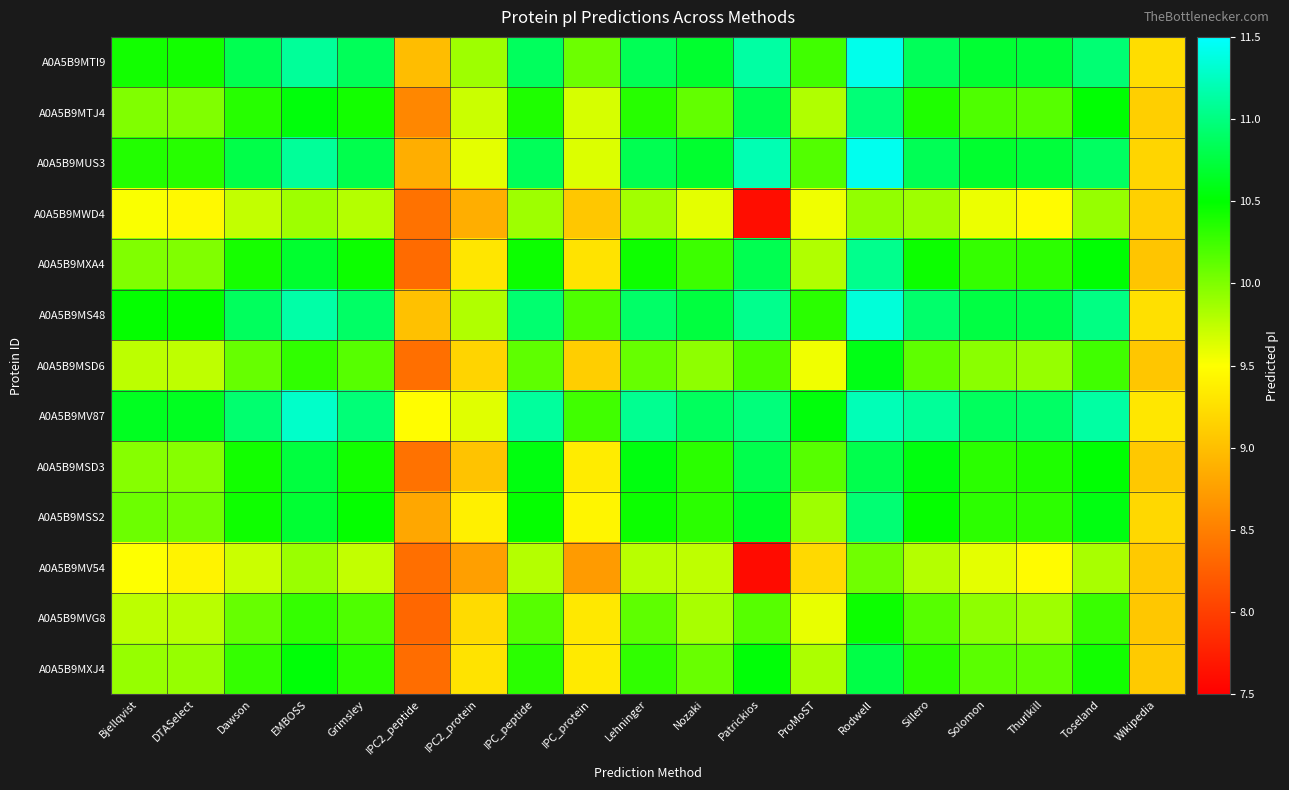

Rank the series at Solomon from lowest to highest value.

A0A5B9MWD4, A0A5B9MV54, A0A5B9MVG8, A0A5B9MSD6, A0A5B9MXJ4, A0A5B9MTJ4, A0A5B9MXA4, A0A5B9MSS2, A0A5B9MSD3, A0A5B9MUS3, A0A5B9MTI9, A0A5B9MS48, A0A5B9MV87